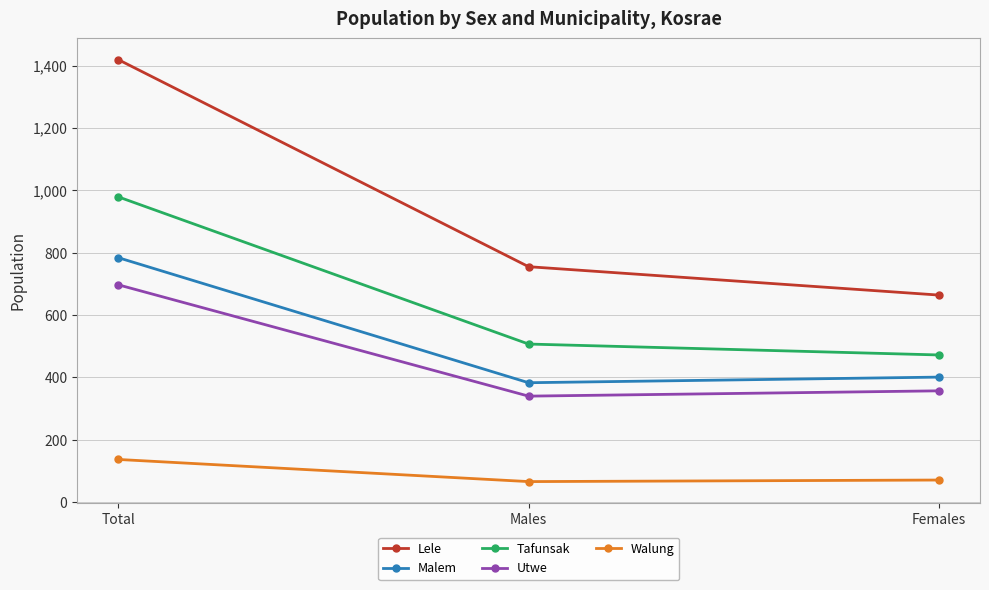

What is the difference between the Tafunsak values at Total and Males?

472